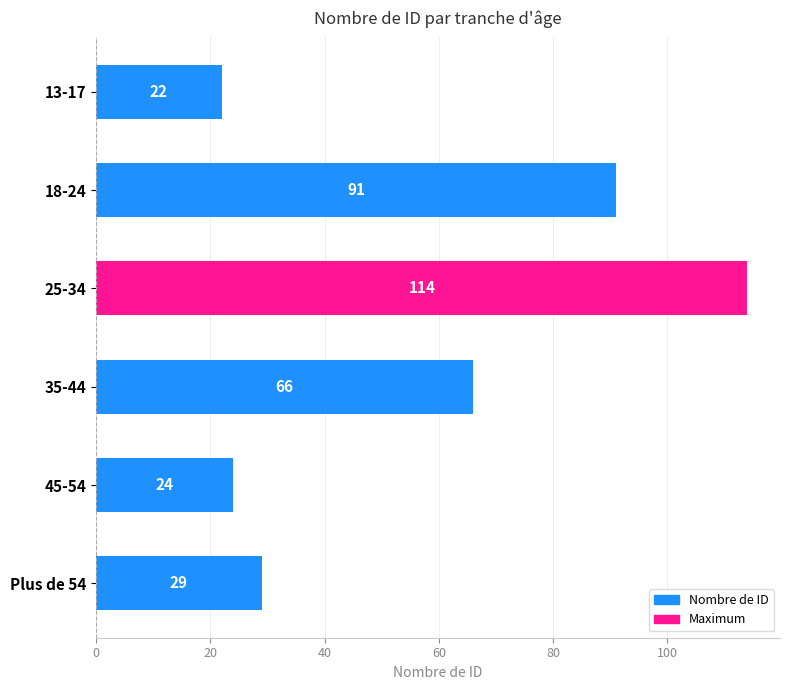

The value at 25-34 is 114. True or false?

True